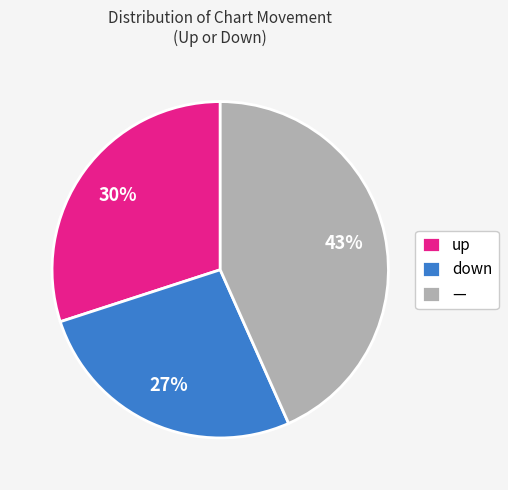

Rank the categories by value from lowest to highest.

down, up, —